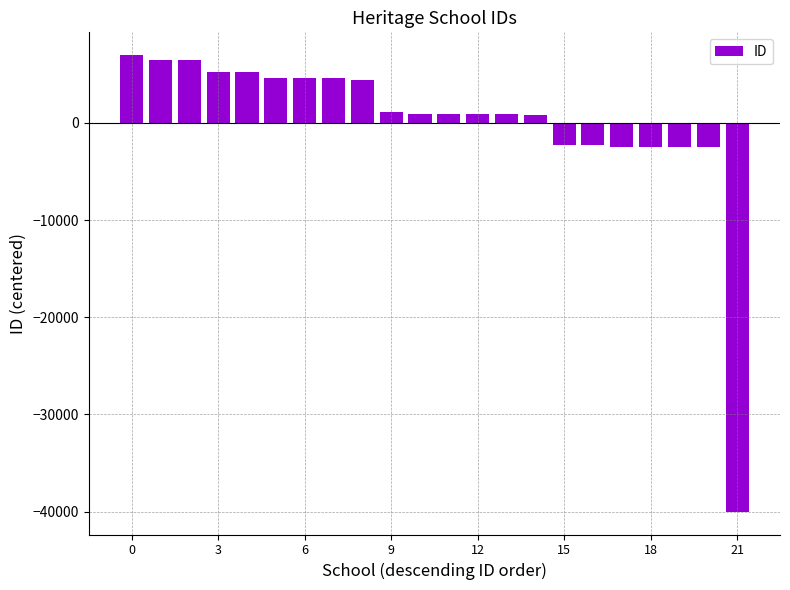

How many distinct data groups are displayed?

1